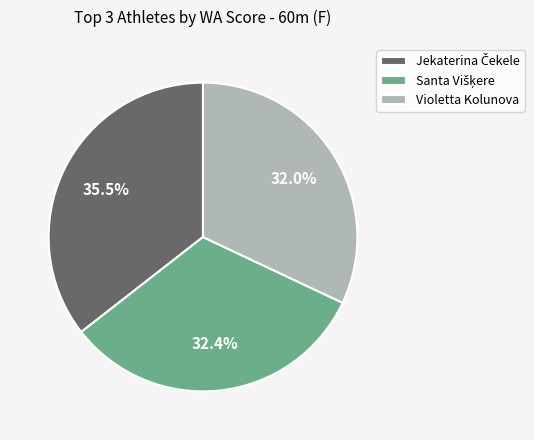

Count the number of slices in the pie.

3